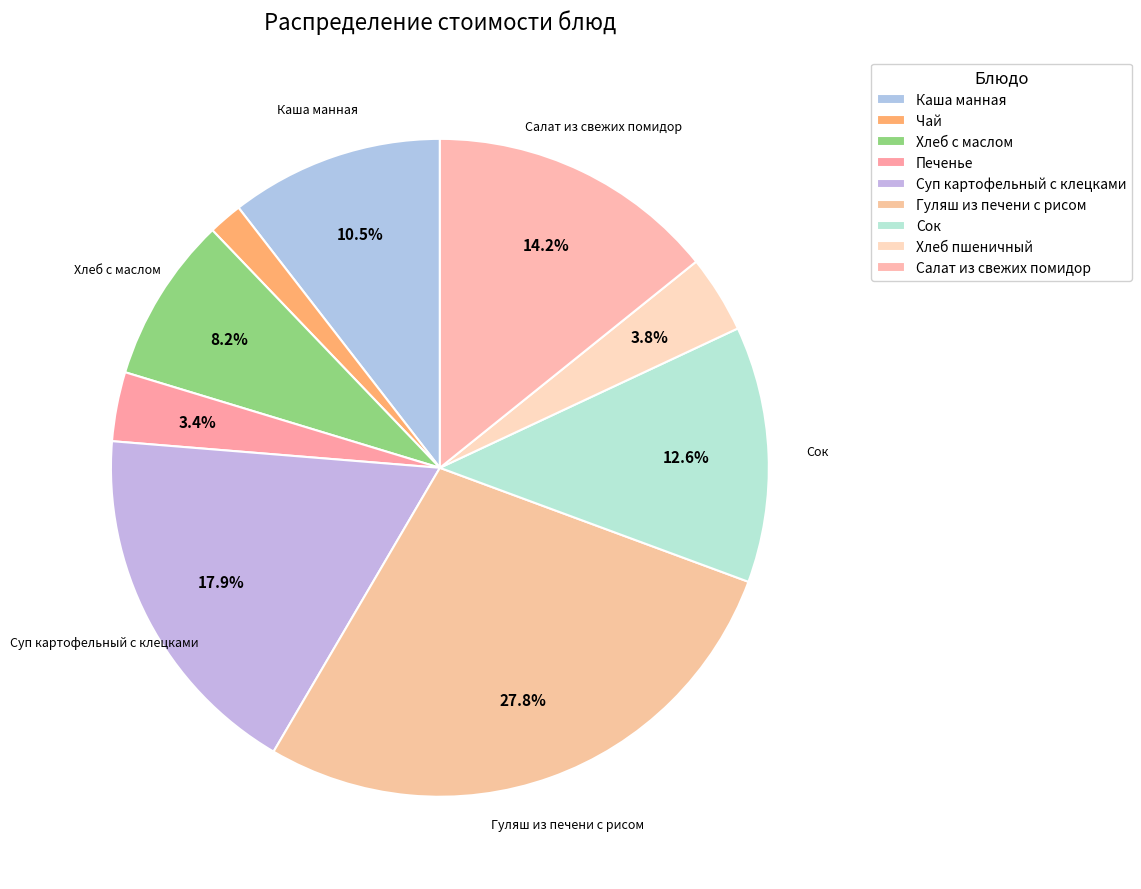

What portion of the pie excludes Хлеб с маслом?

91.8%